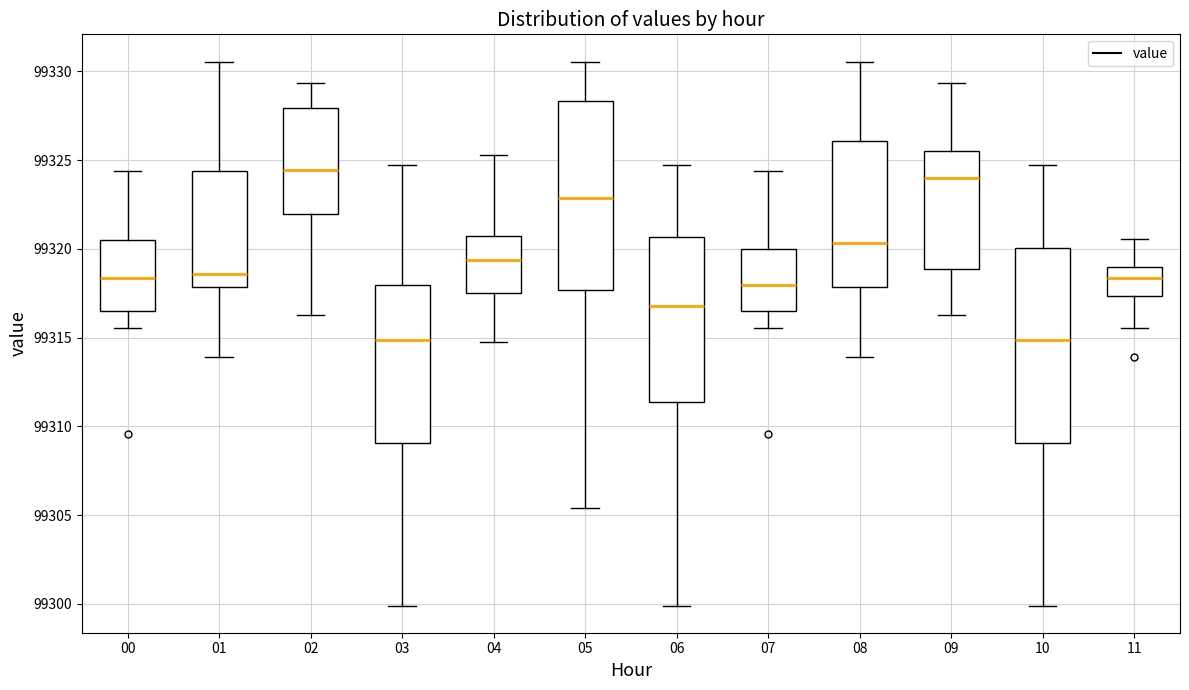

Reading left to right, read every box against the y-axis: the position of its median line, the range the box covers, and the ends of its whiskers. The values are not printed on the chart, so give them approximately, as read against the axis.

00: median 99318.5, box 99316.5 to 99320.5, whiskers 99315.5 to 99324.5
01: median 99318.5, box 99318.0 to 99324.5, whiskers 99314.0 to 99330.5
02: median 99324.5, box 99322.0 to 99328.0, whiskers 99316.5 to 99329.5
03: median 99315.0, box 99309.0 to 99318.0, whiskers 99300.0 to 99325.0
04: median 99319.5, box 99317.5 to 99320.5, whiskers 99315.0 to 99325.5
05: median 99323.0, box 99317.5 to 99328.5, whiskers 99305.5 to 99330.5
06: median 99317.0, box 99311.5 to 99320.5, whiskers 99300.0 to 99325.0
07: median 99318.0, box 99316.5 to 99320.0, whiskers 99315.5 to 99324.5
08: median 99320.5, box 99318.0 to 99326.0, whiskers 99314.0 to 99330.5
09: median 99324.0, box 99319.0 to 99325.5, whiskers 99316.5 to 99329.5
10: median 99315.0, box 99309.0 to 99320.0, whiskers 99300.0 to 99325.0
11: median 99318.5, box 99317.5 to 99319.0, whiskers 99315.5 to 99320.5